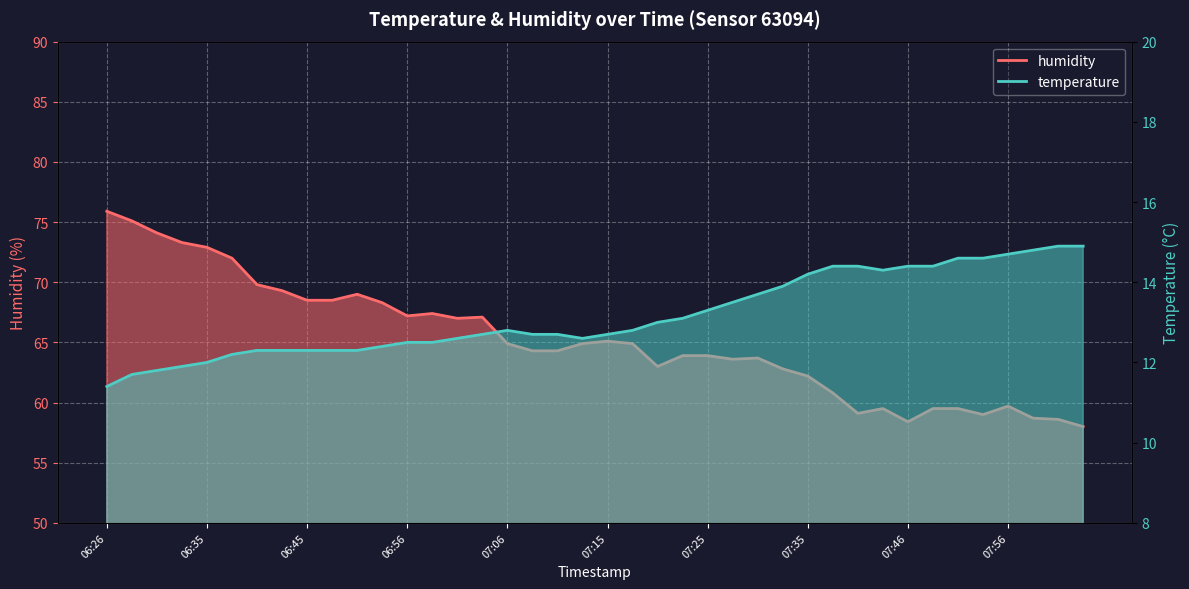

What is the total value across all series at 08:03?

72.9